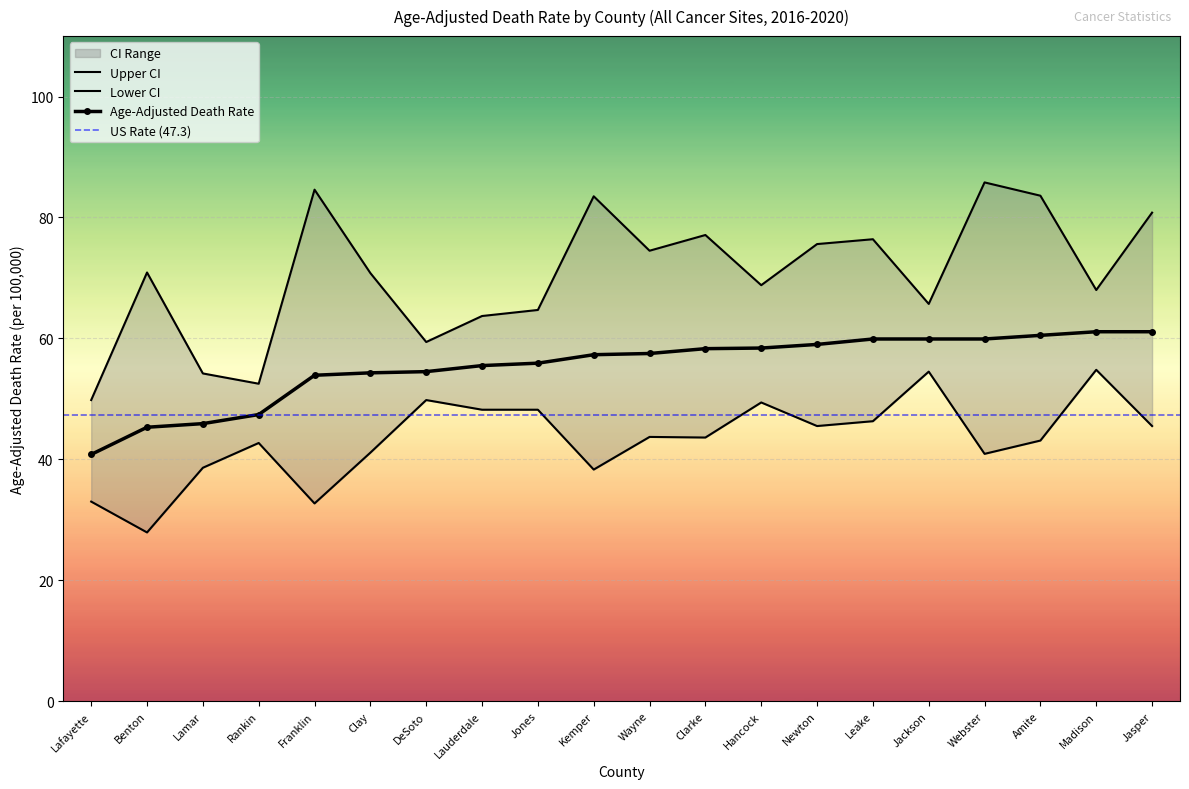

What is the label of the 10th point from the left?

Kemper